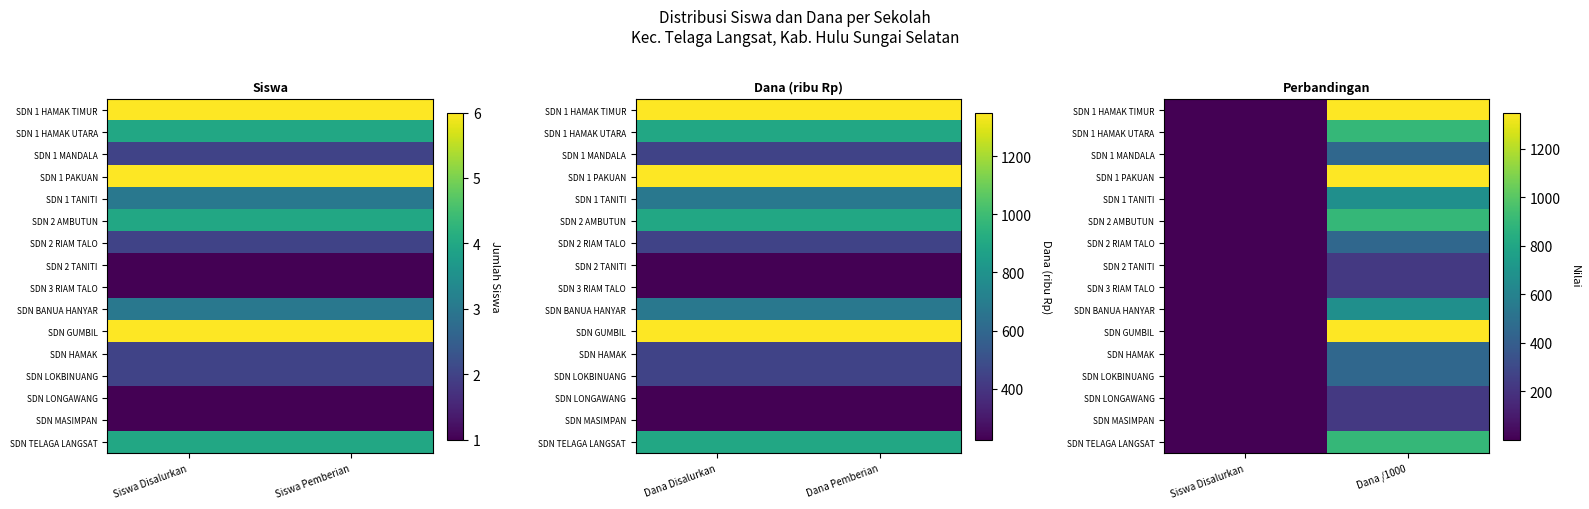

Where is SDN 3 RIAM TALO nearest to the value 113?

Siswa Disalurkan